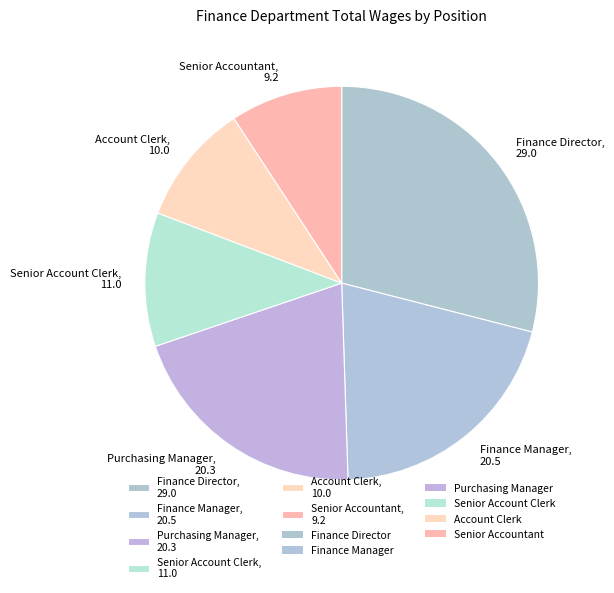

What is the ratio of the value at Purchasing Manager, 20.3 to the value at Finance Director, 29.0?

0.7